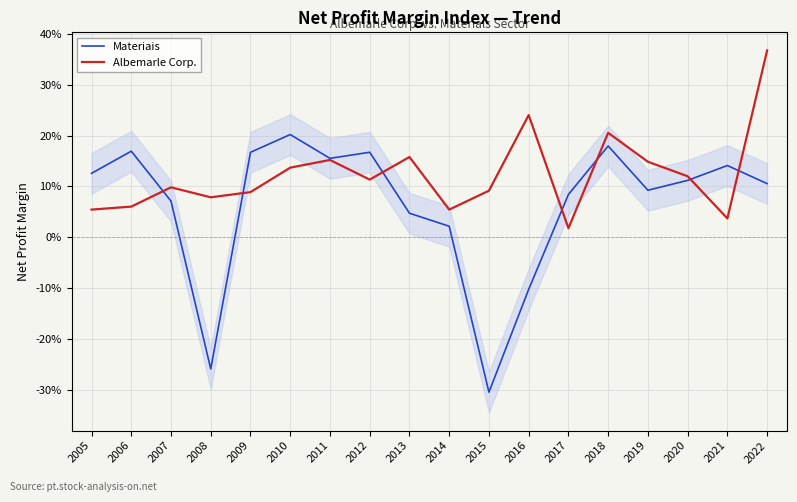

List the labels in order of Albemarle Corp. value, smallest first.

2017, 2021, 2005, 2014, 2006, 2008, 2009, 2015, 2007, 2012, 2020, 2010, 2019, 2011, 2013, 2018, 2016, 2022